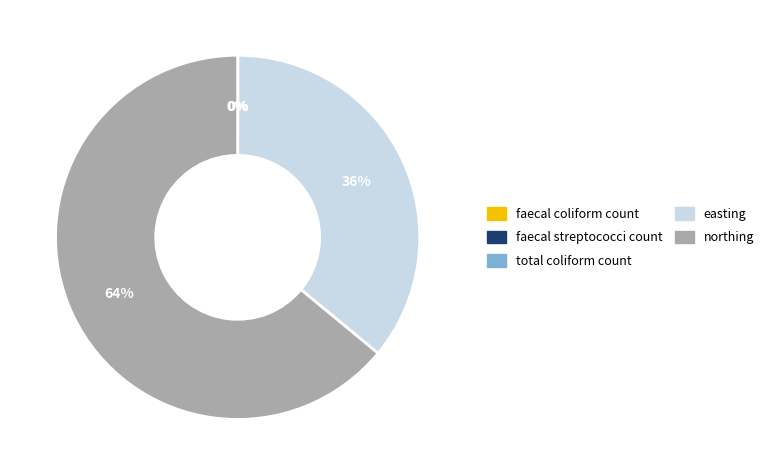

Is easting the majority of the pie?

No